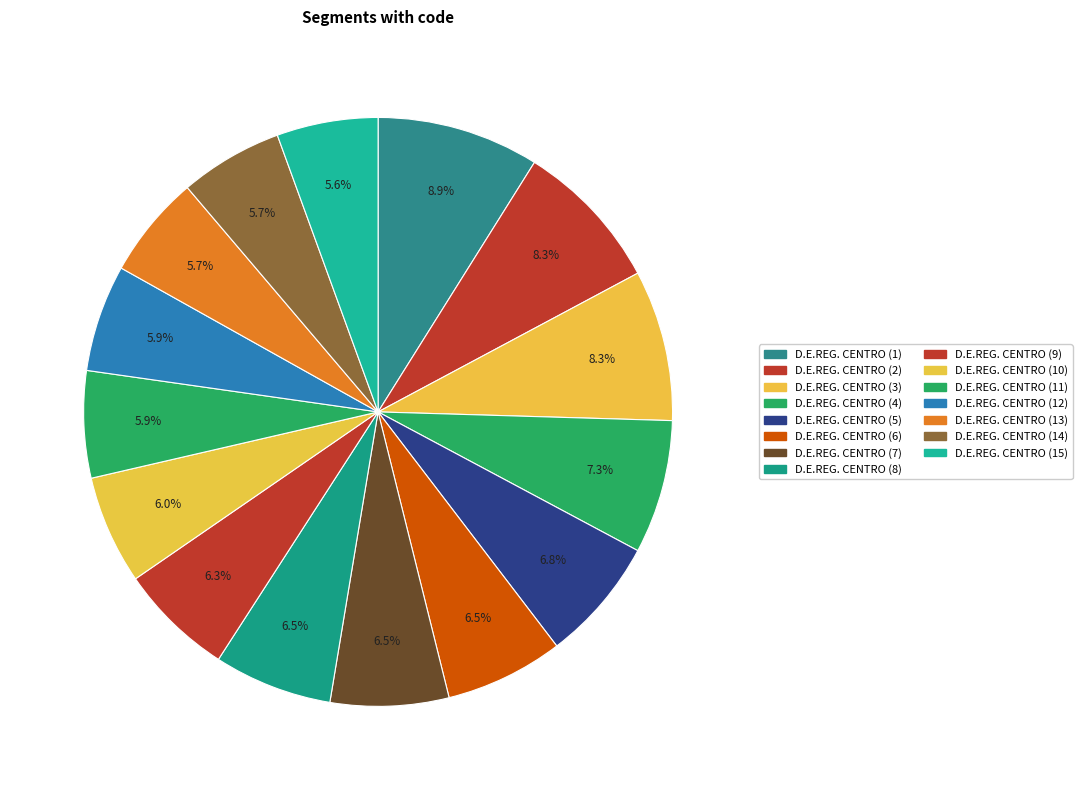

Count the number of slices in the pie.

15